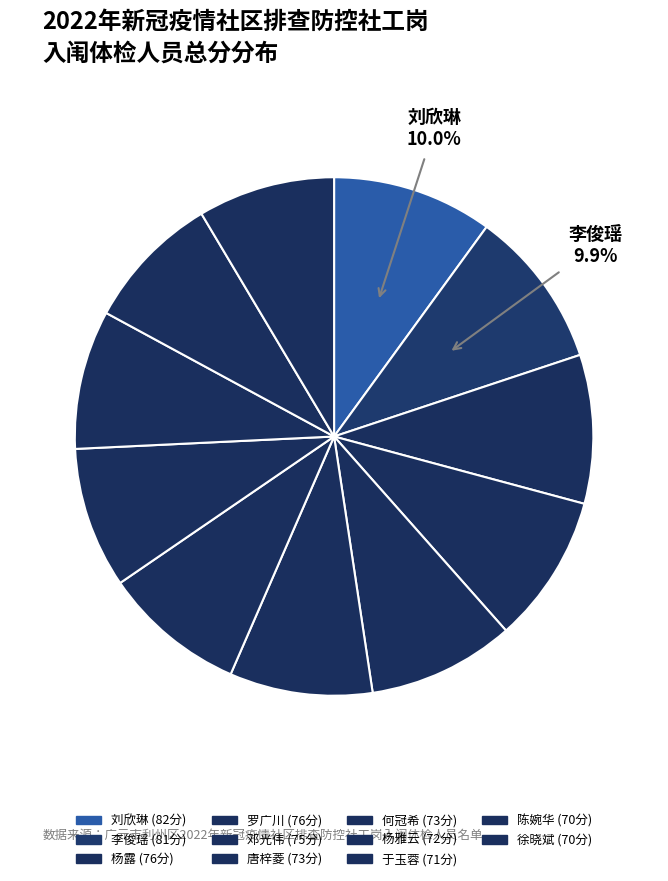

To the nearest percent, what is the average slice percentage?

9%